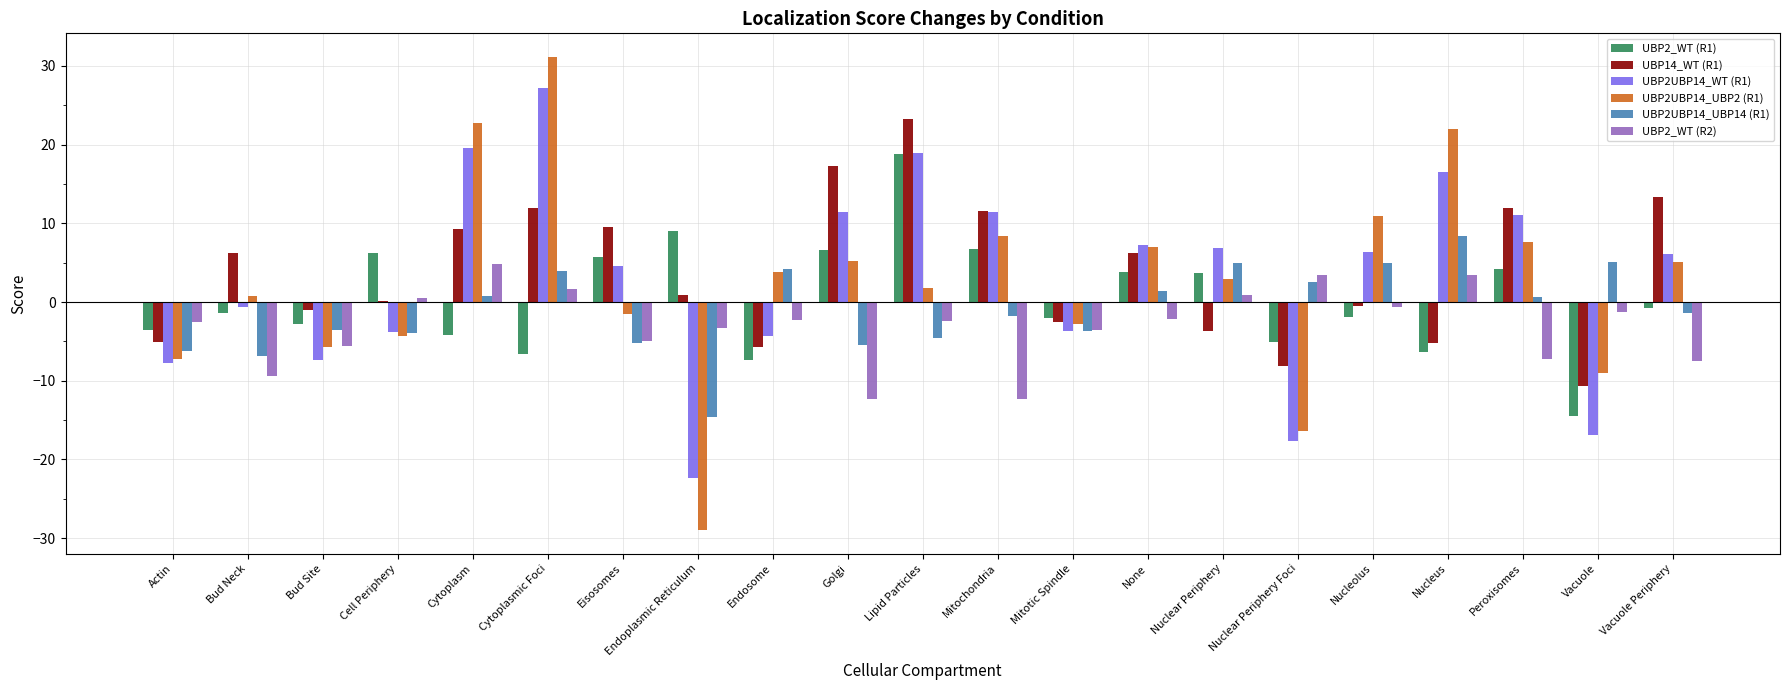

True or false: UBP14_WT (R1) has a value of 14.1 at Cytoplasm.

False